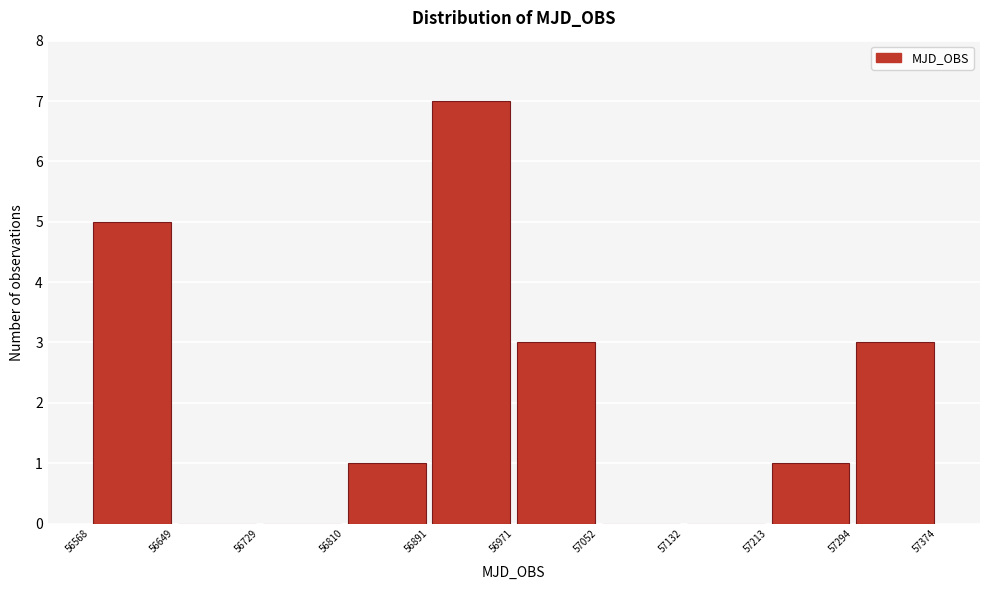

Reading left to right, transcribe this chart: for each bar, give the range it covers on the x-axis and its height. The values are not printed on the chart, so give them approximately, as read against the axis.

56568 to 56649: 5
56649 to 56729: 0
56729 to 56810: 0
56810 to 56891: 1
56891 to 56971: 7
56971 to 57052: 3
57052 to 57132: 0
57132 to 57213: 0
57213 to 57294: 1
57294 to 57374: 3